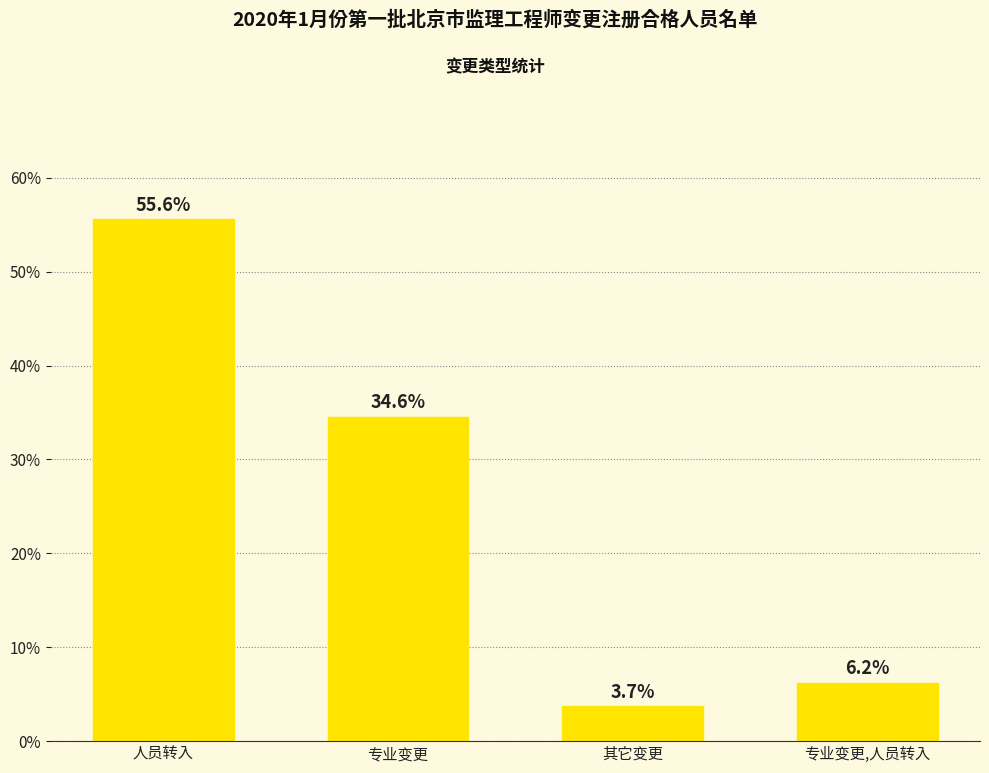

What is the difference between the second highest and second lowest values?

28.4